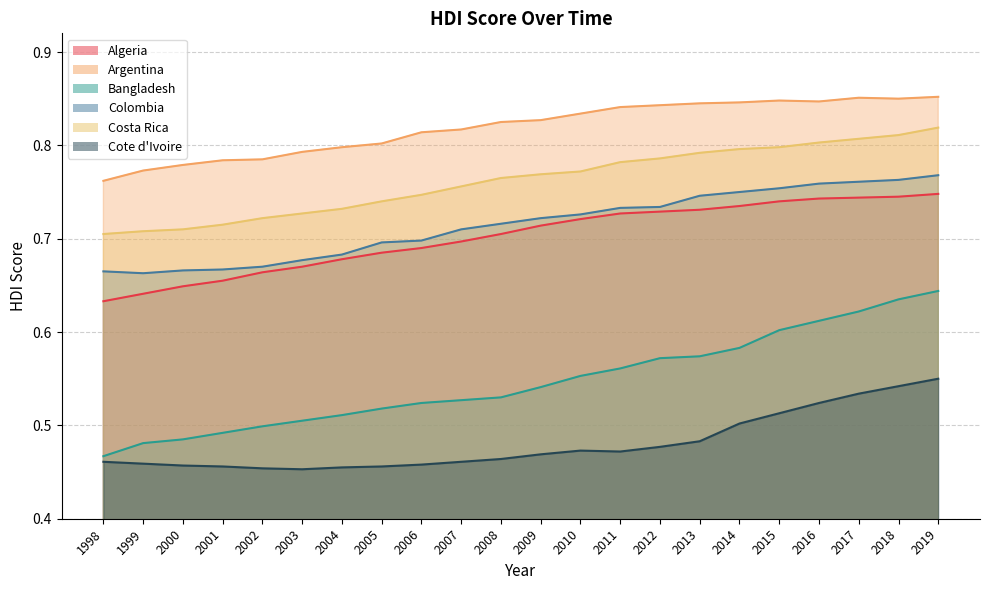

What is the approximate value of Argentina at 2002?

0.8